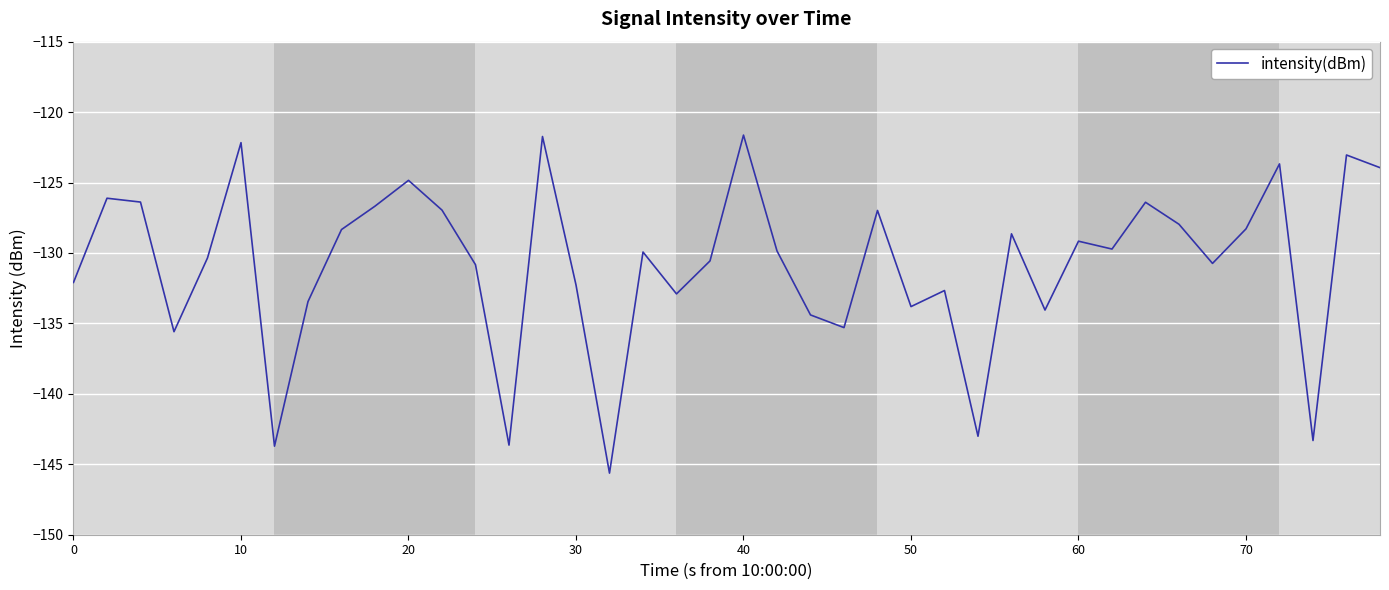

What is the greatest value displayed?

-121.6